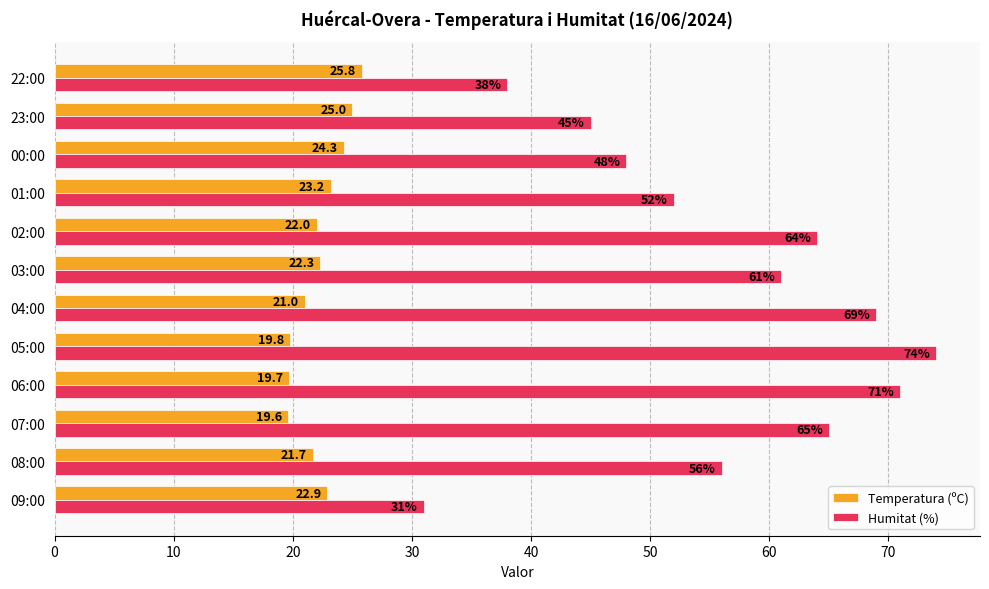

What is the maximum value for Humitat (%)?

74.0